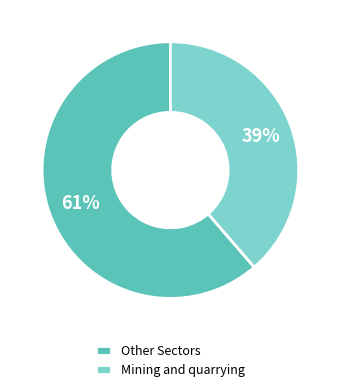

Between Other Sectors and Mining and quarrying, which is larger?

Other Sectors